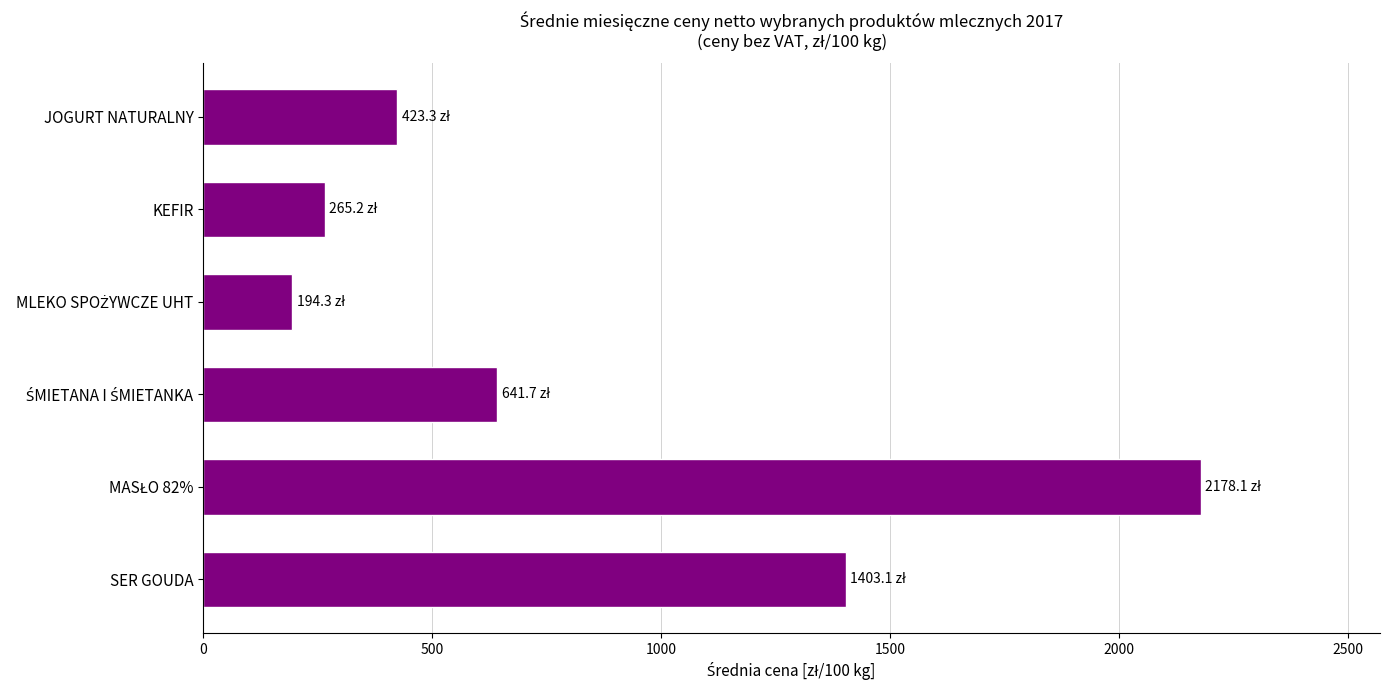

What is the difference between the maximum and minimum values?

1983.8